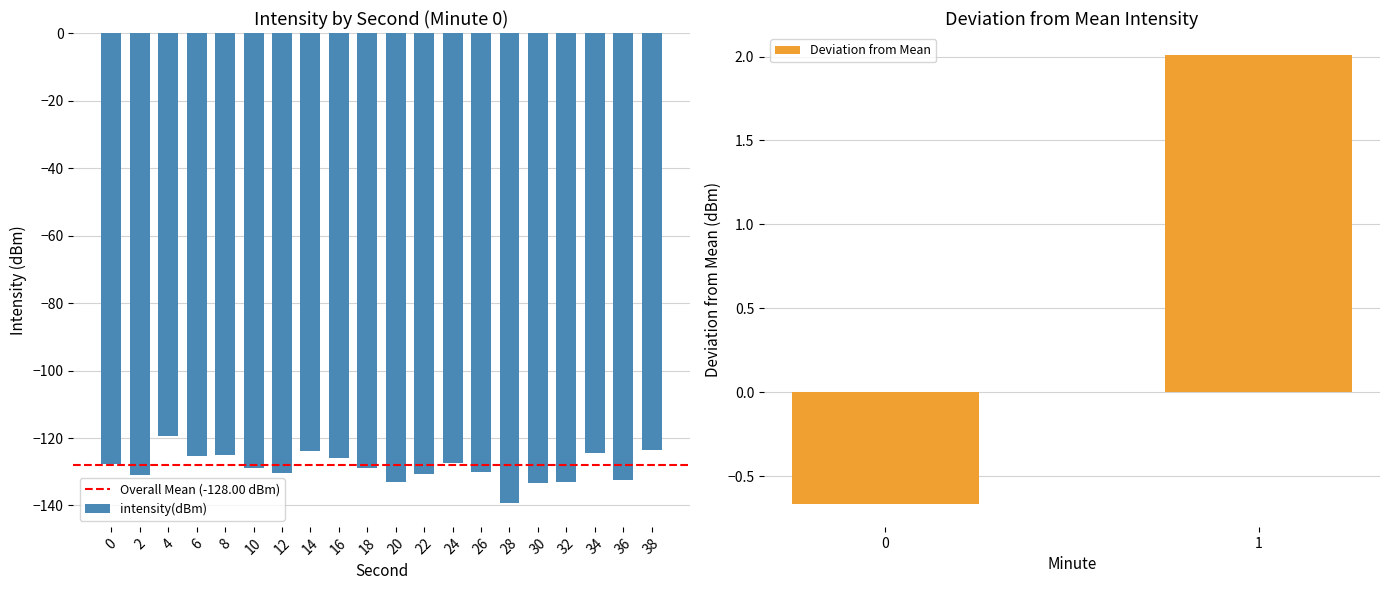

Reading right to left, extract all data points from this chart.

-123.6	-132.4	-124.5	-133.0	-133.4	-139.4	-130.2	-127.5	-130.8	-133.0	-129.0	-125.8	-123.7	-130.2	-128.9	-125.0	-125.3	-119.4	-130.9	-127.7